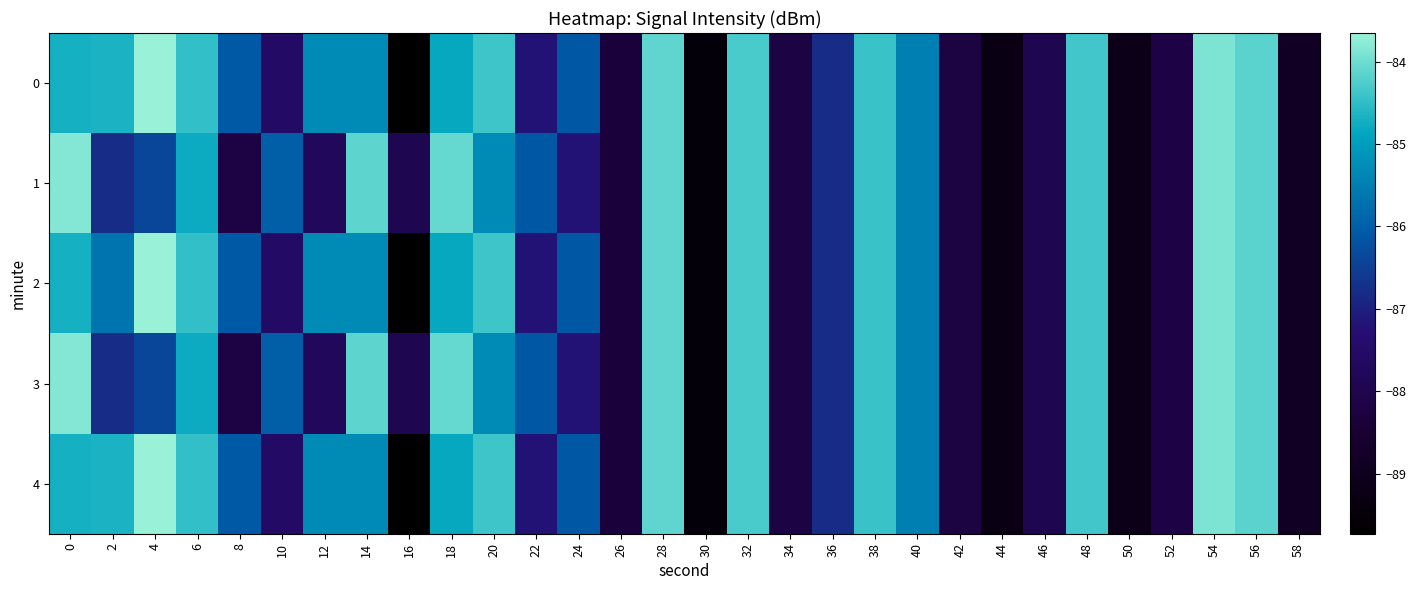

Count the number of categories in the chart.

30